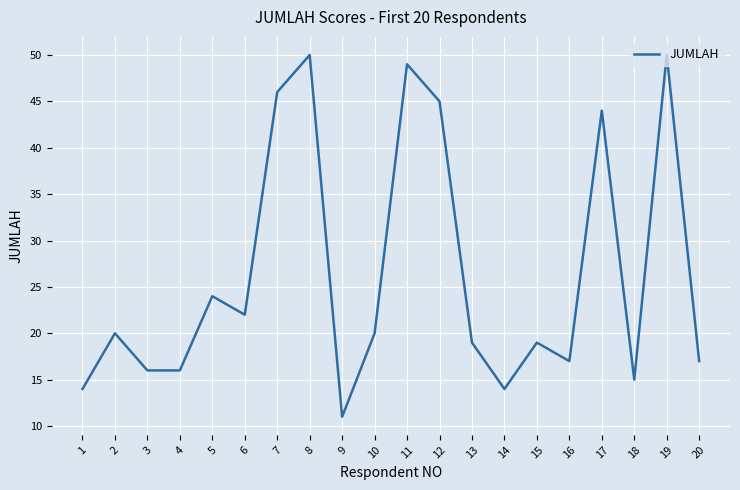

Reading right to left, transcribe all the data shown in this chart.

17	50	15	44	17	19	14	19	45	49	20	11	50	46	22	24	16	16	20	14